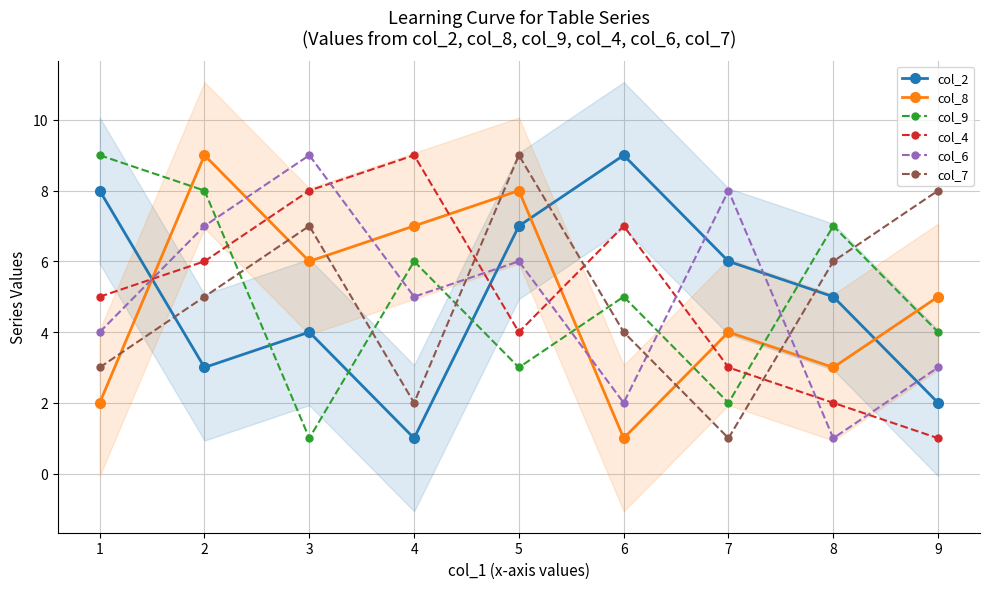

Reading right to left, extract all data points from this chart.

col_2: 2	5	6	9	7	1	4	3	8
col_8: 5	3	4	1	8	7	6	9	2
col_9: 4	7	2	5	3	6	1	8	9
col_4: 1	2	3	7	4	9	8	6	5
col_6: 3	1	8	2	6	5	9	7	4
col_7: 8	6	1	4	9	2	7	5	3